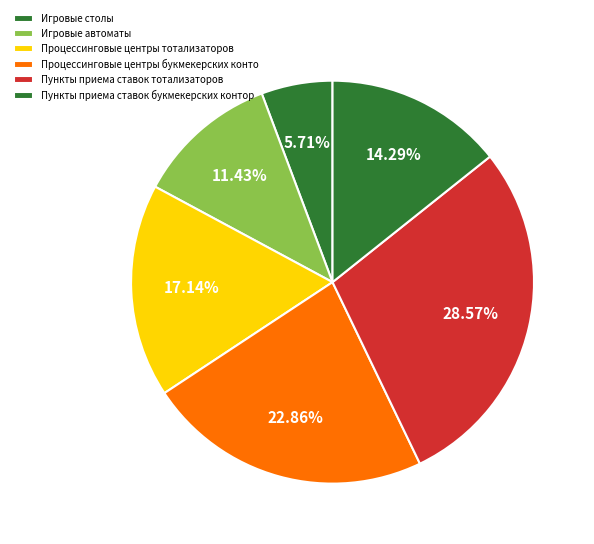

Count the number of slices in the pie.

6